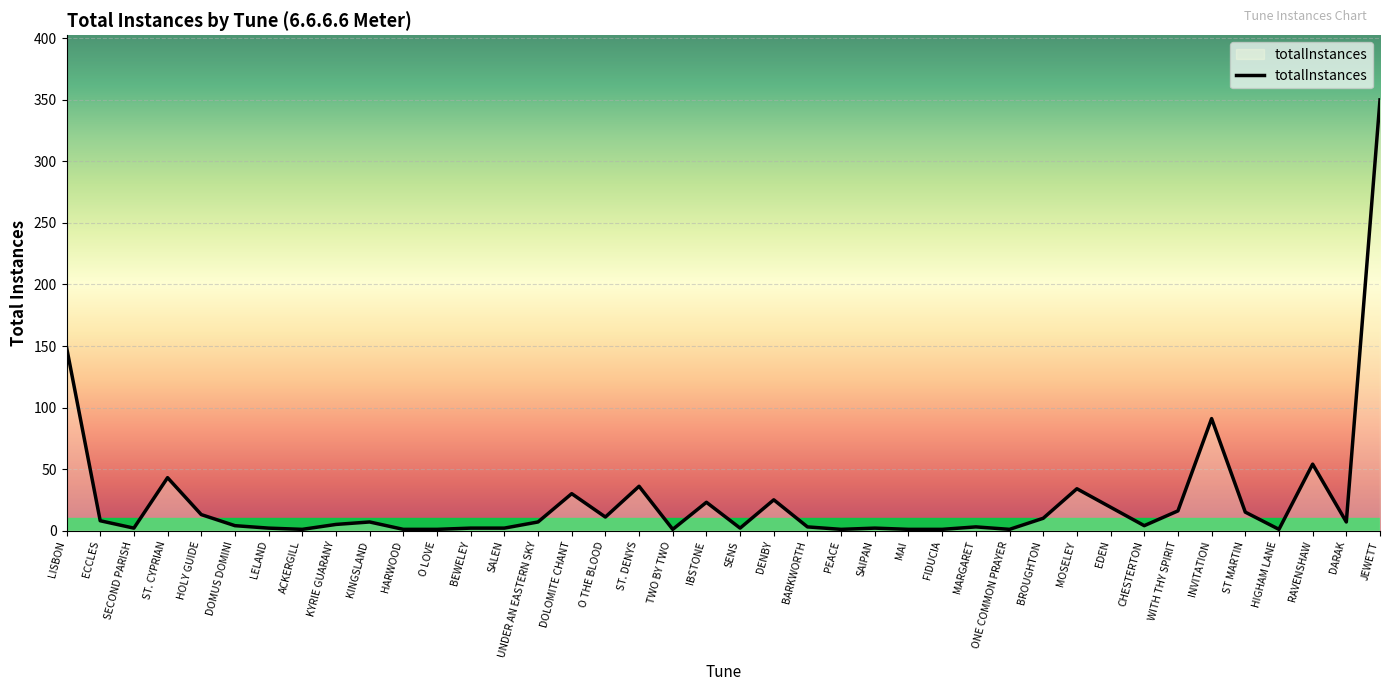

At which label is the value closest to 175?

LISBON